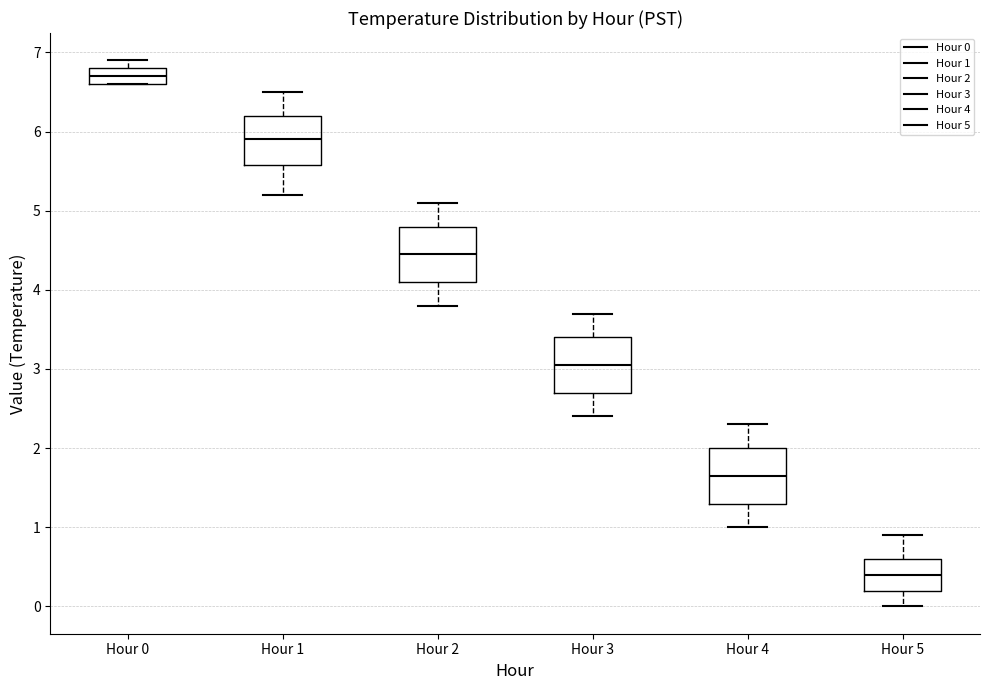

Where is the lower edge of the box for Hour 1 on the y-axis? The values are not printed on the chart, so give them approximately, as read against the axis.

5.6